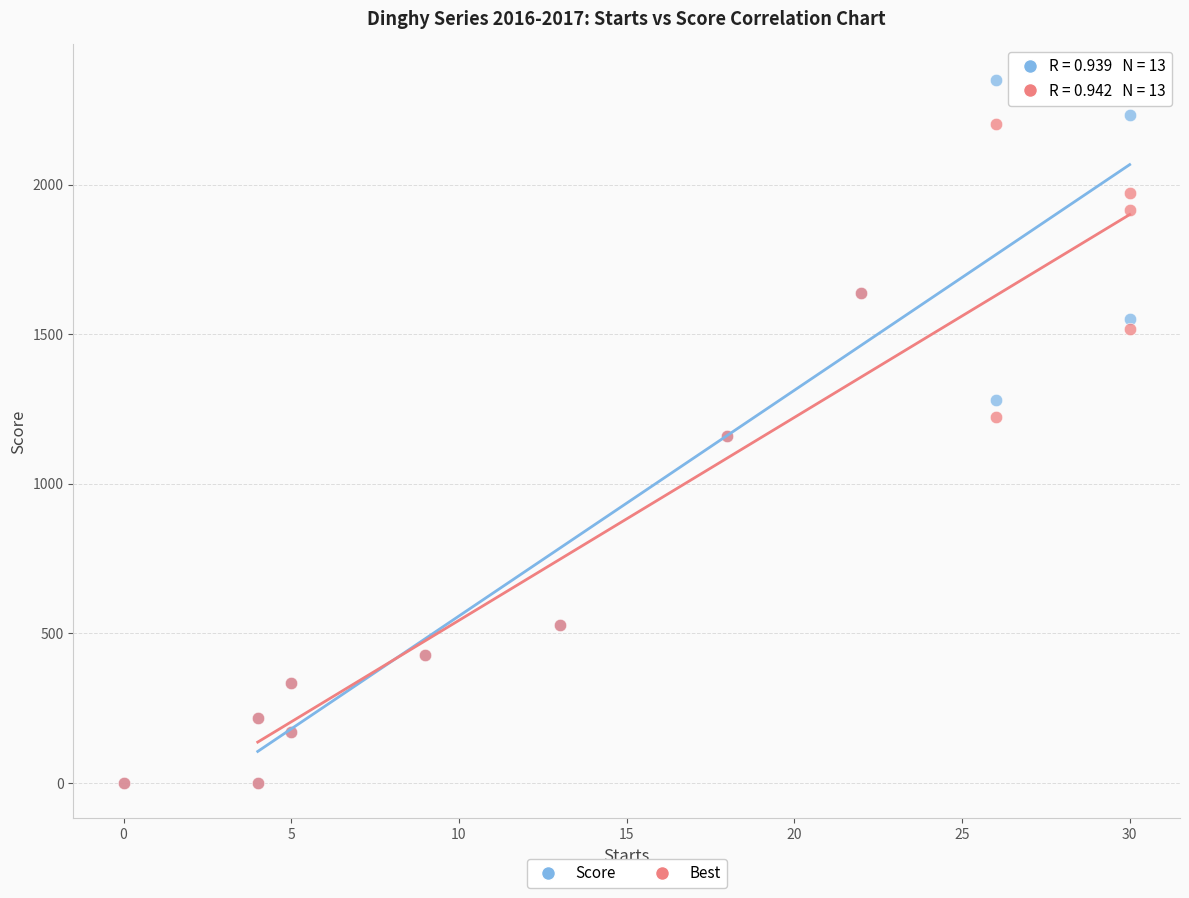

Which series has the largest Y range (max minus min)?

Score